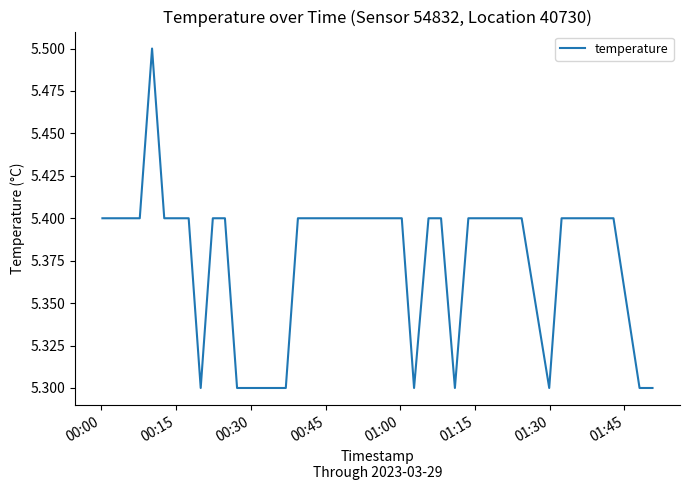

What is the greatest value displayed?

5.5